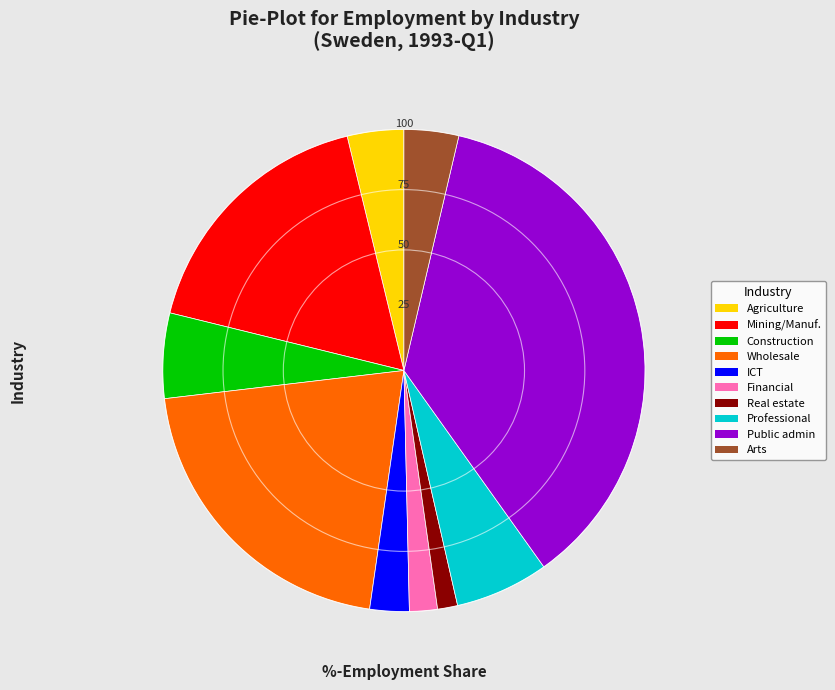

What is the smallest slice in the pie chart?

Real estate